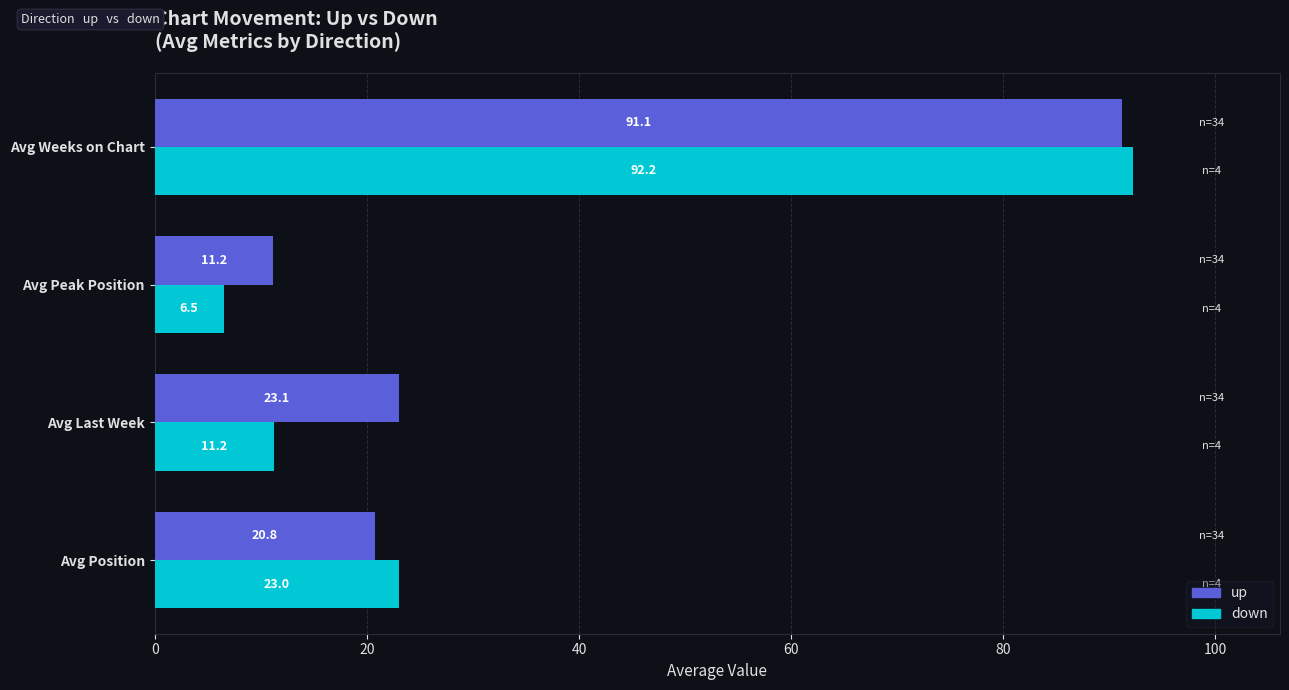

What is the lowest value of the down series?

6.5